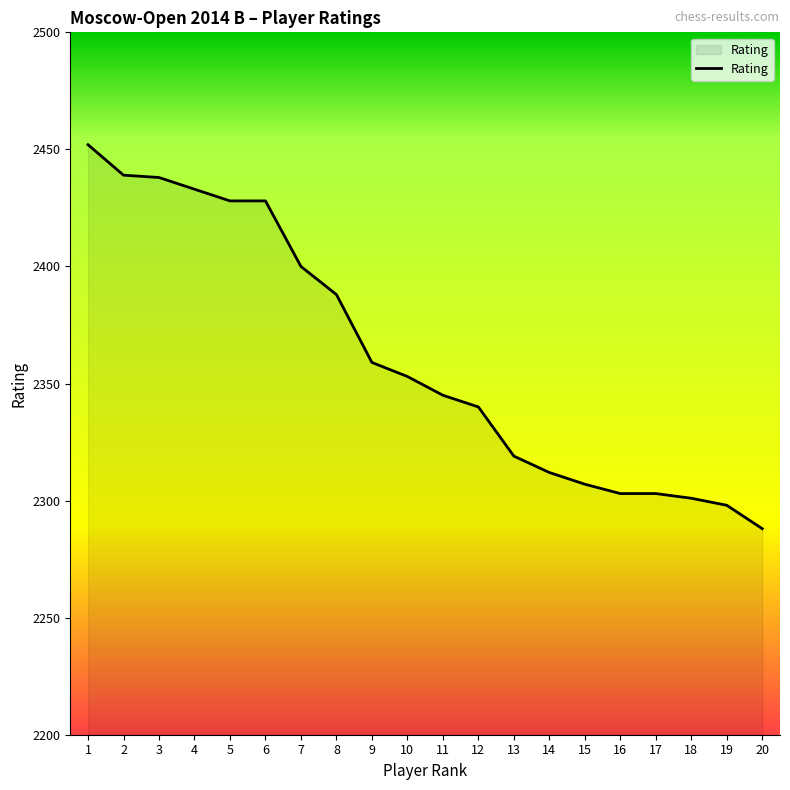

At which label is the value closest to 2370?

9